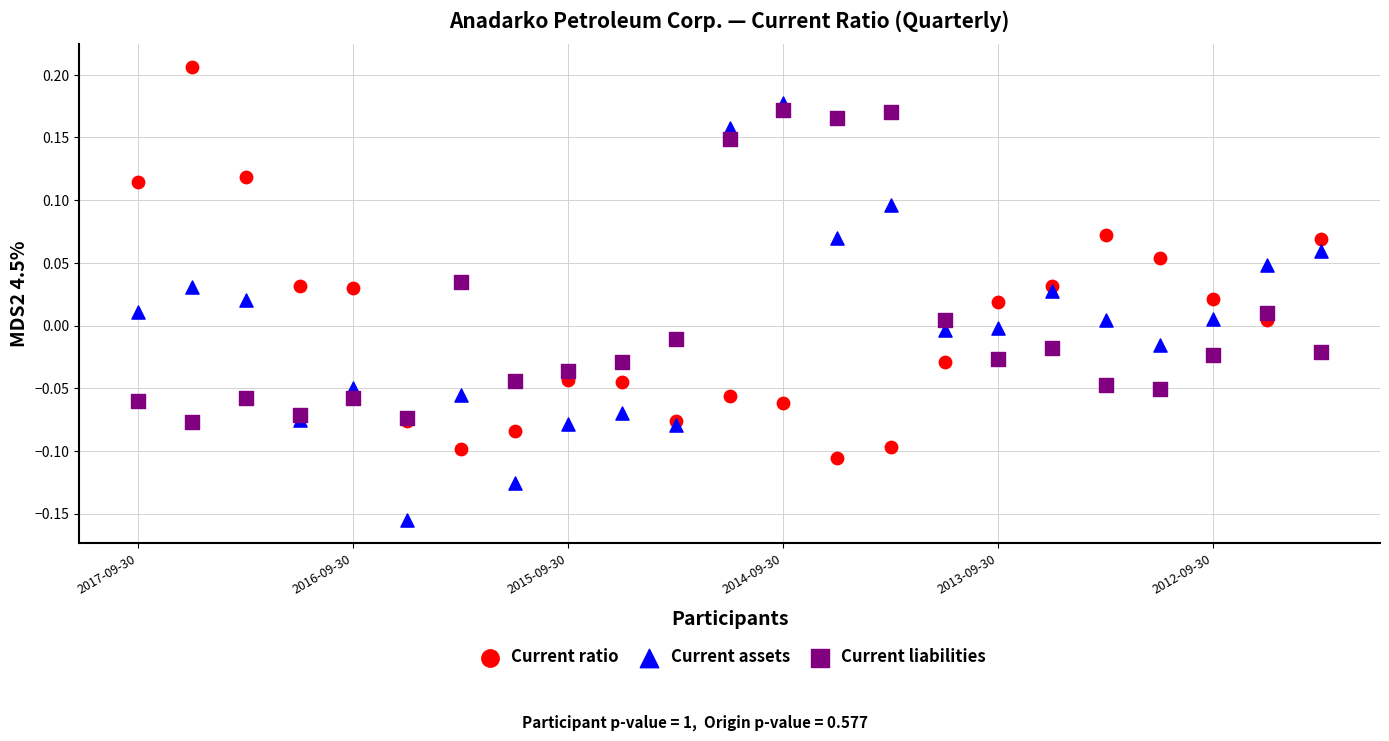

Which series reaches the minimum Y coordinate?

Current assets